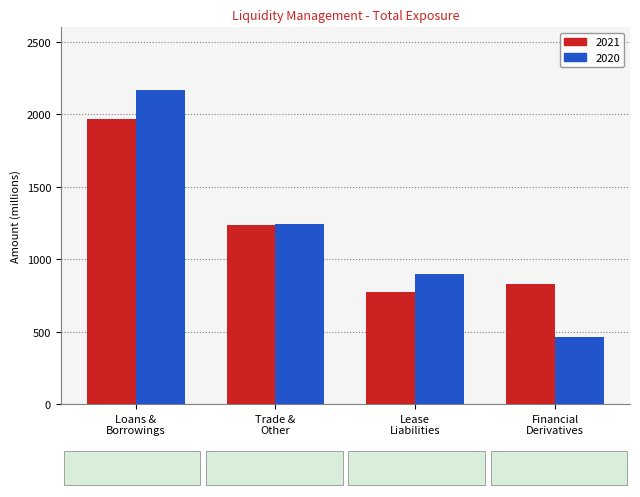

What is the sum of all 2021 values?

4804.8